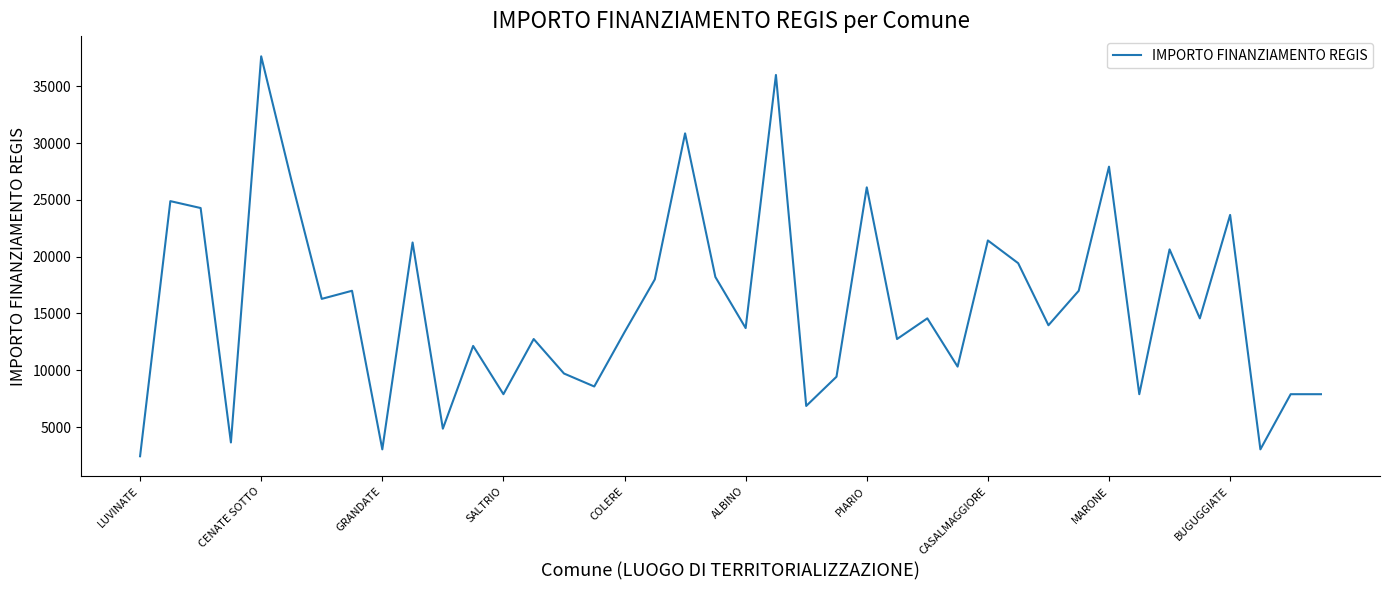

What is the maximum value shown in the chart?

37634